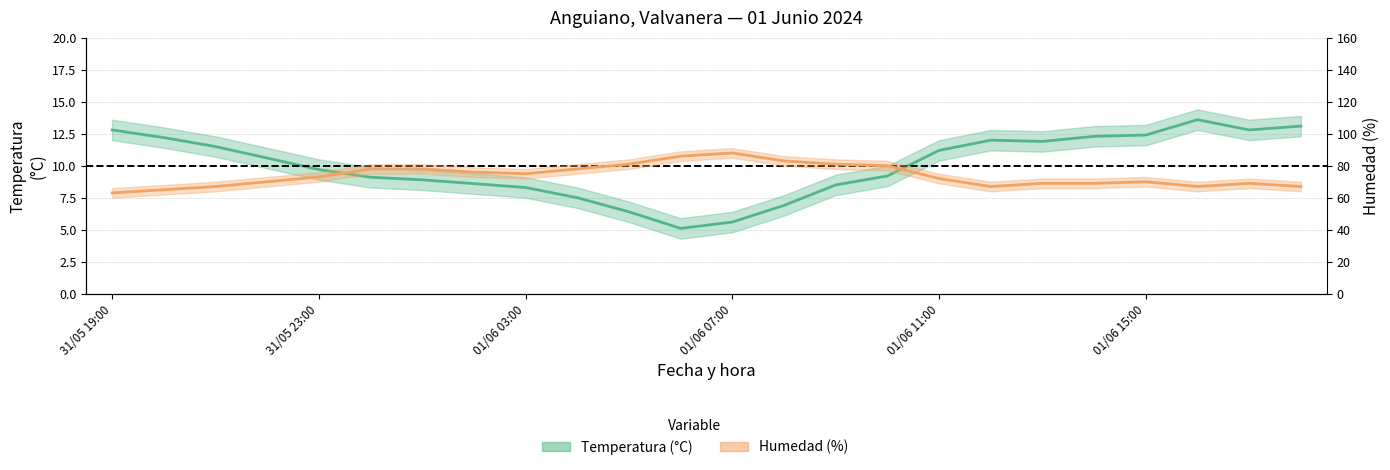

Count the number of data series in this chart.

2